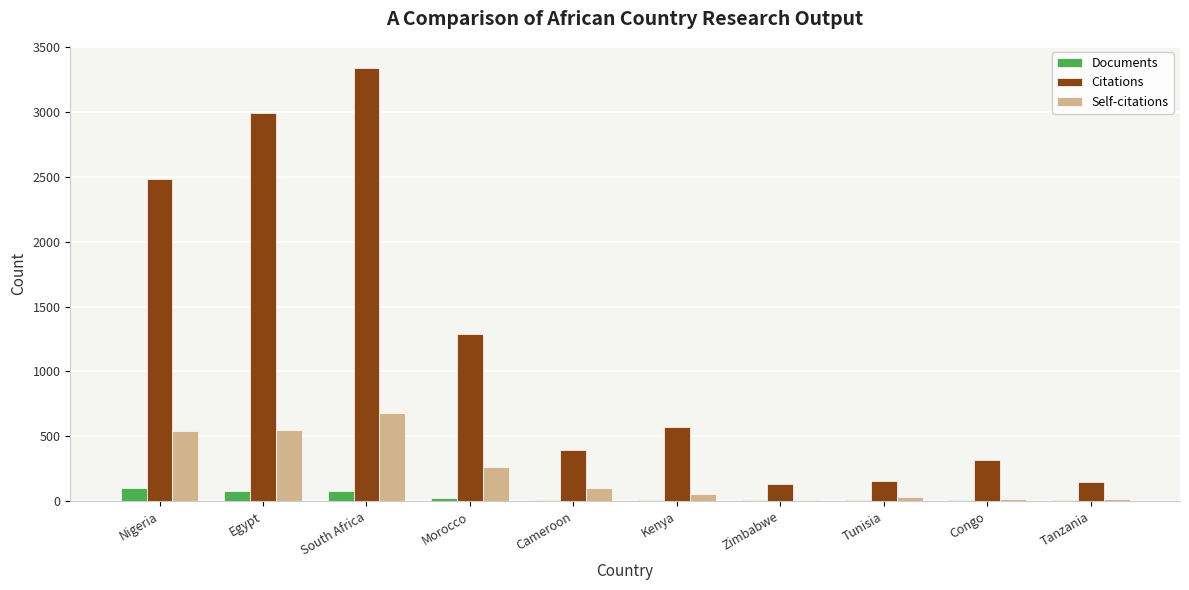

What is the maximum value for Self-citations?

683